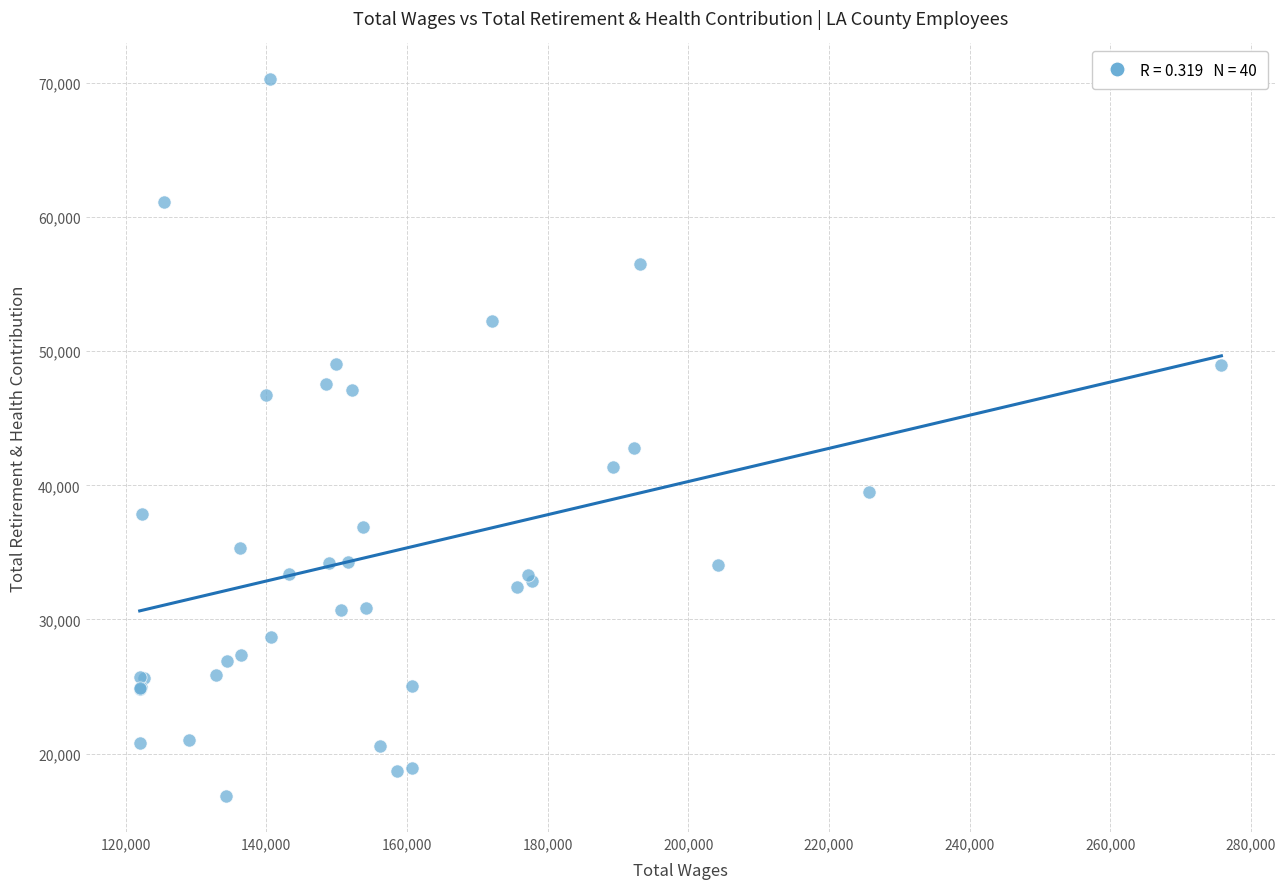

What Y value in the scatter plot is closest to 43551?

42766